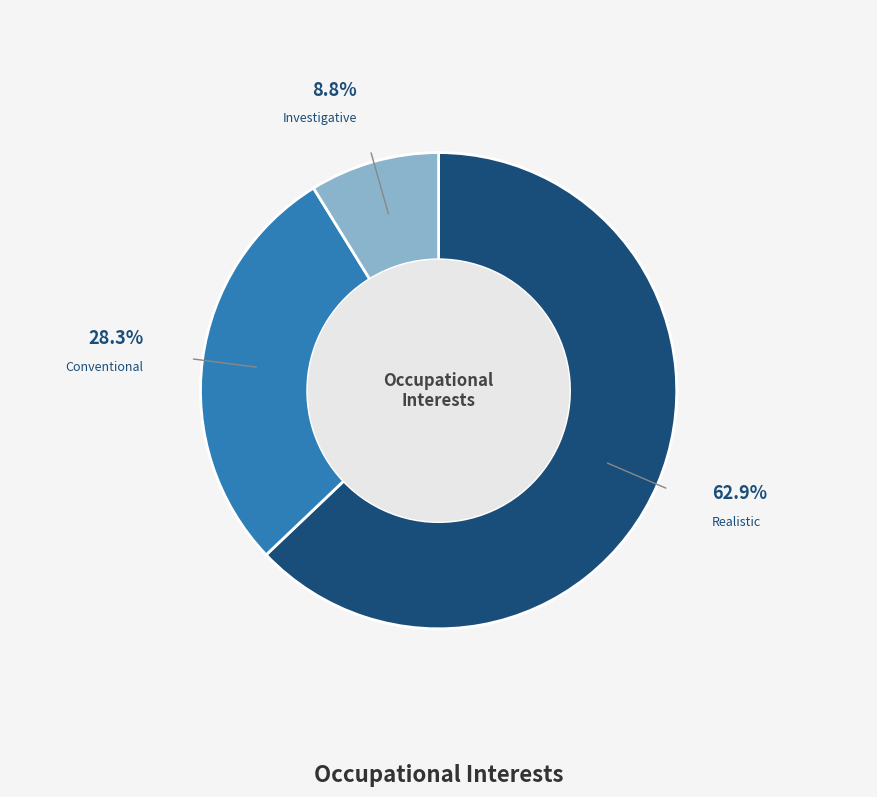

To the nearest percent, what portion does Realistic represent?

63%